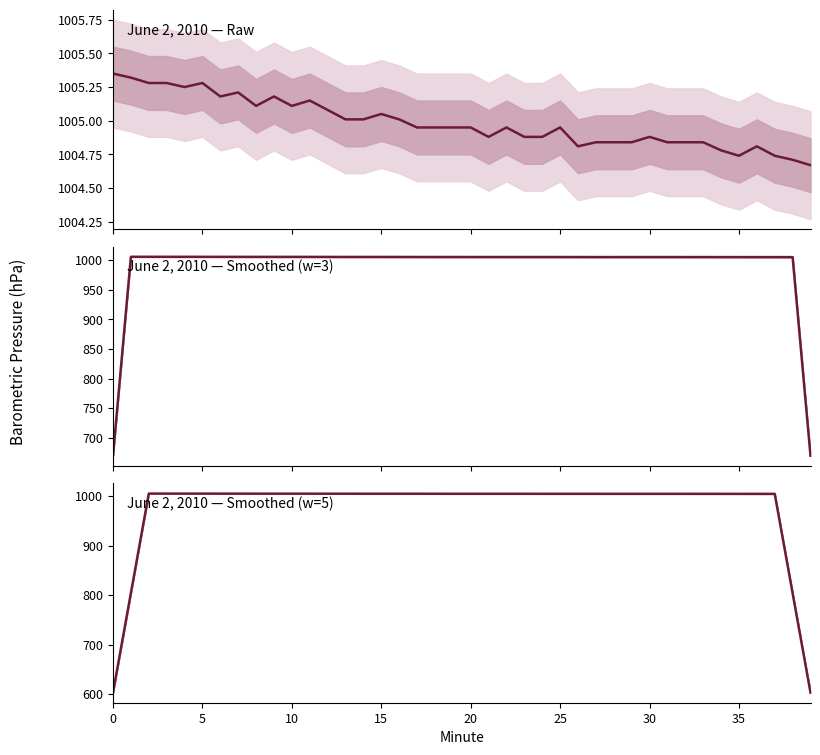

The chart shows a value of 442.5 at 24. True or false?

False